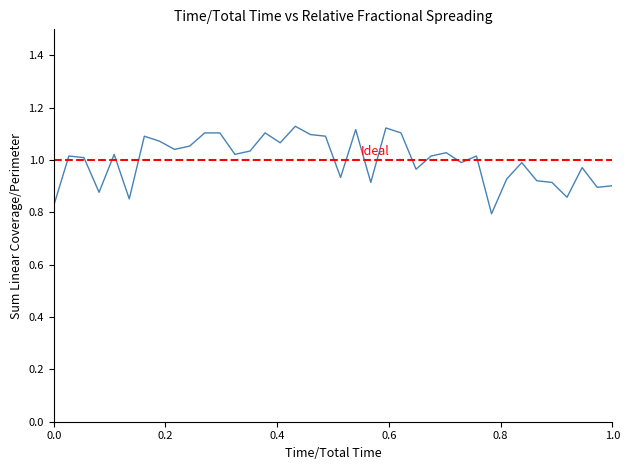

What is the value of the 20th point from the left?

0.9